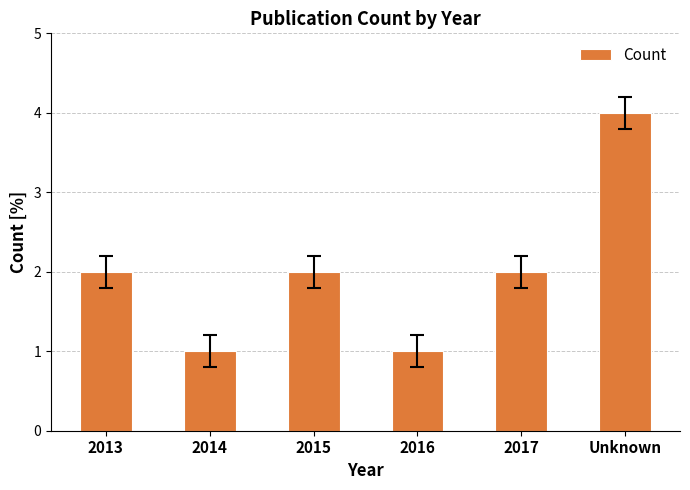

What is the label of the 6th bar from the left?

Unknown